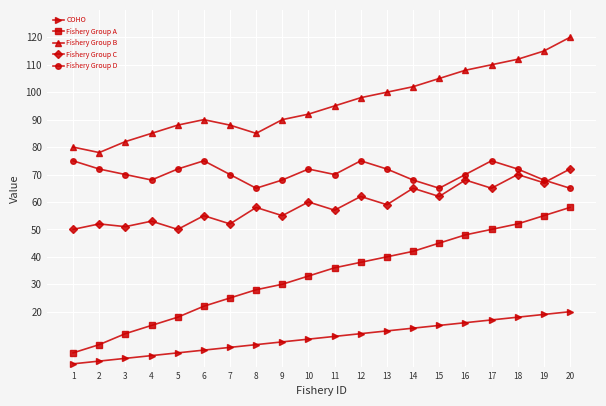

What are all the series names shown in the legend?

COHO, Fishery Group A, Fishery Group B, Fishery Group C, Fishery Group D